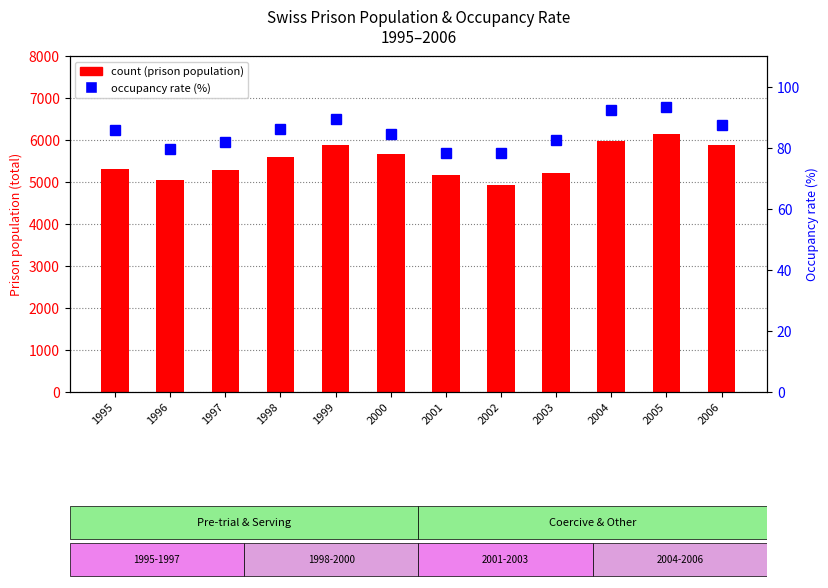

What are all the series names shown in the legend?

count, occupancy rate (%)